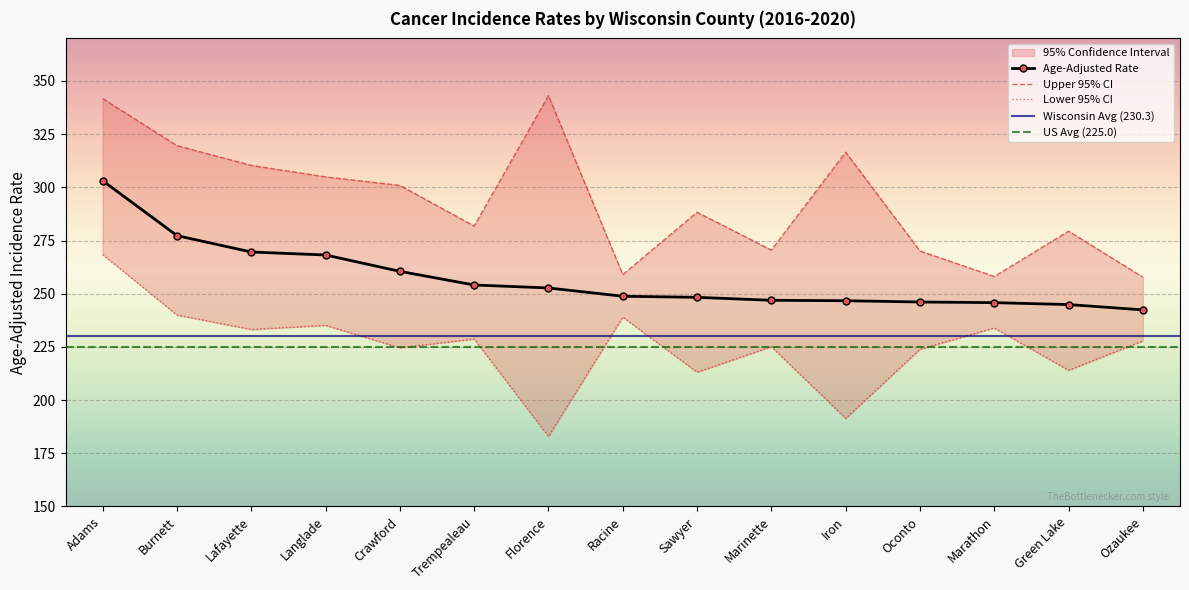

What is the label of the 13th point from the right?

Lafayette